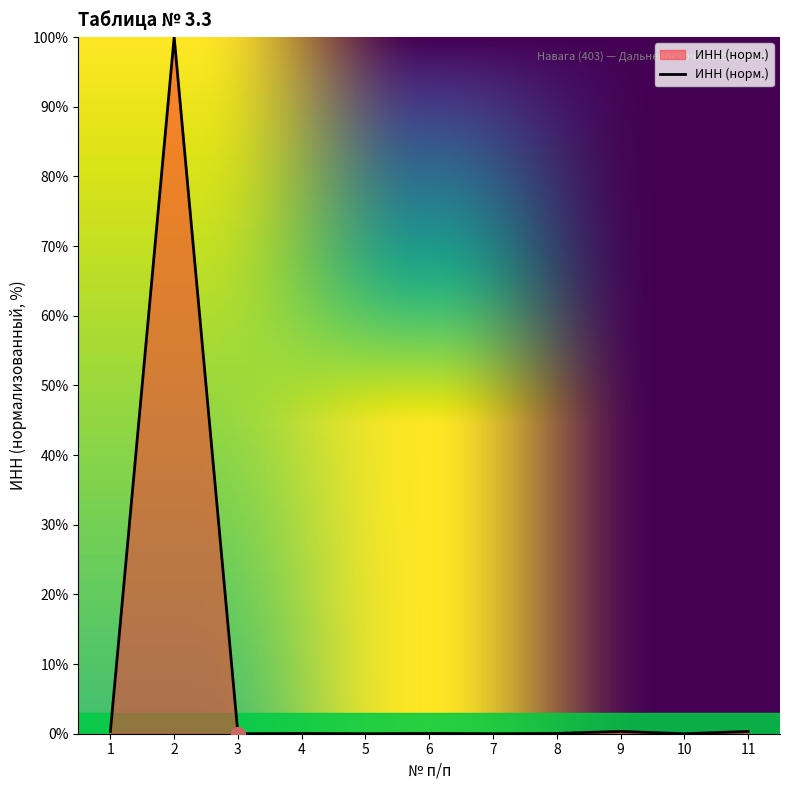

Is it true that the value at 2 is 52.0?

False